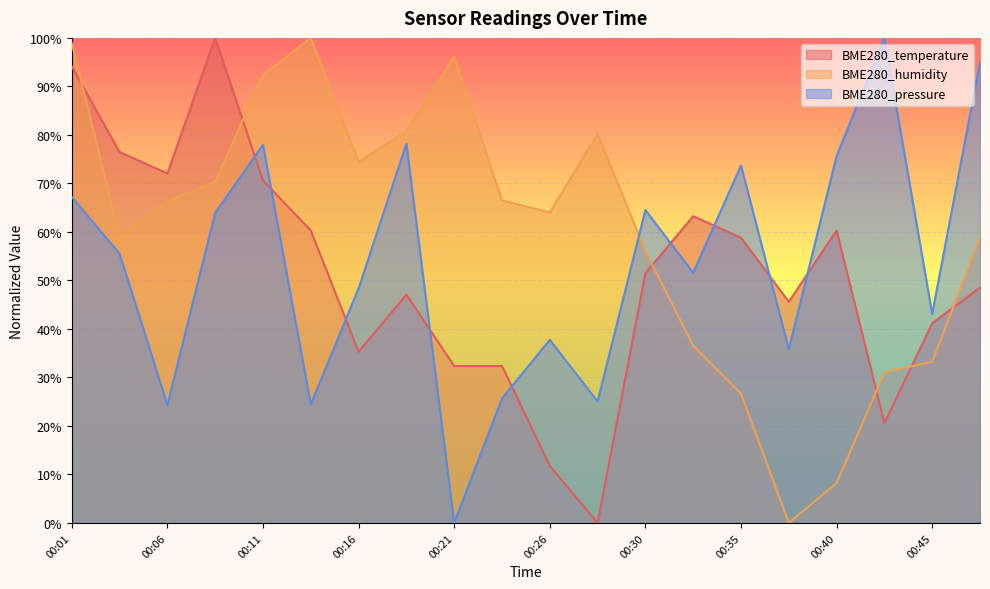

True or false: BME280_pressure has a value of 27.3 at 00:04.

False